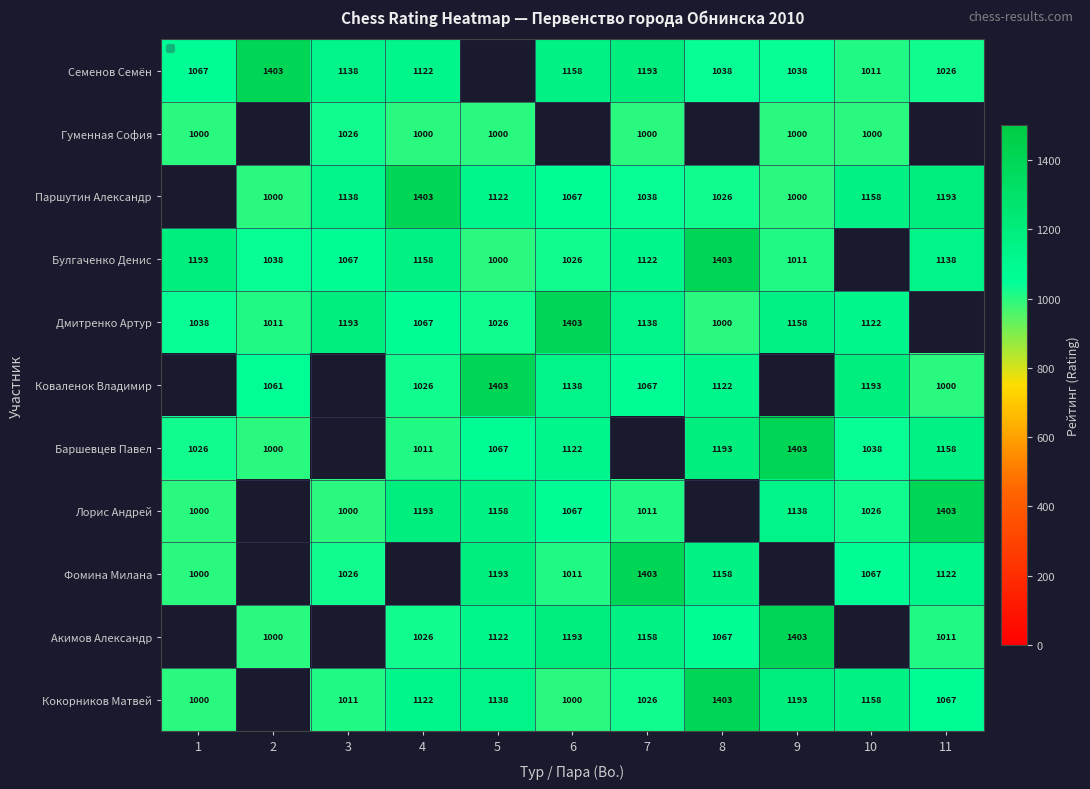

How many categories are shown in the chart?

11